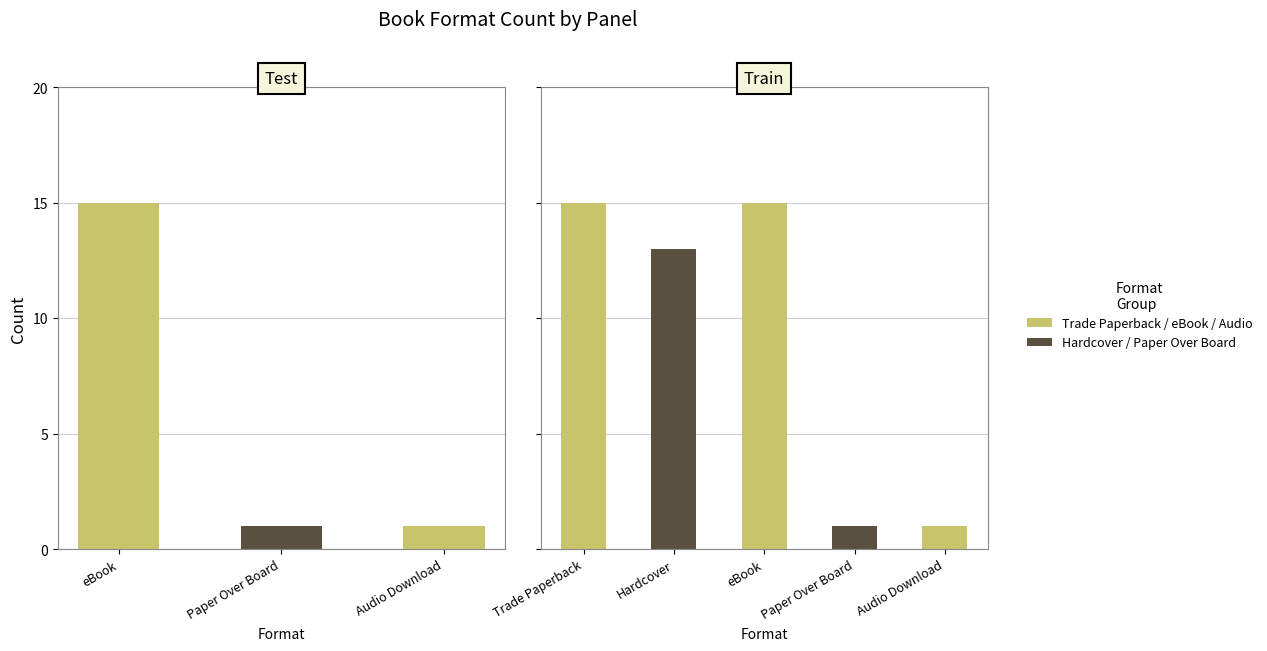

What is the ratio of the value at Paper Over Board to the value at Hardcover?

0.1